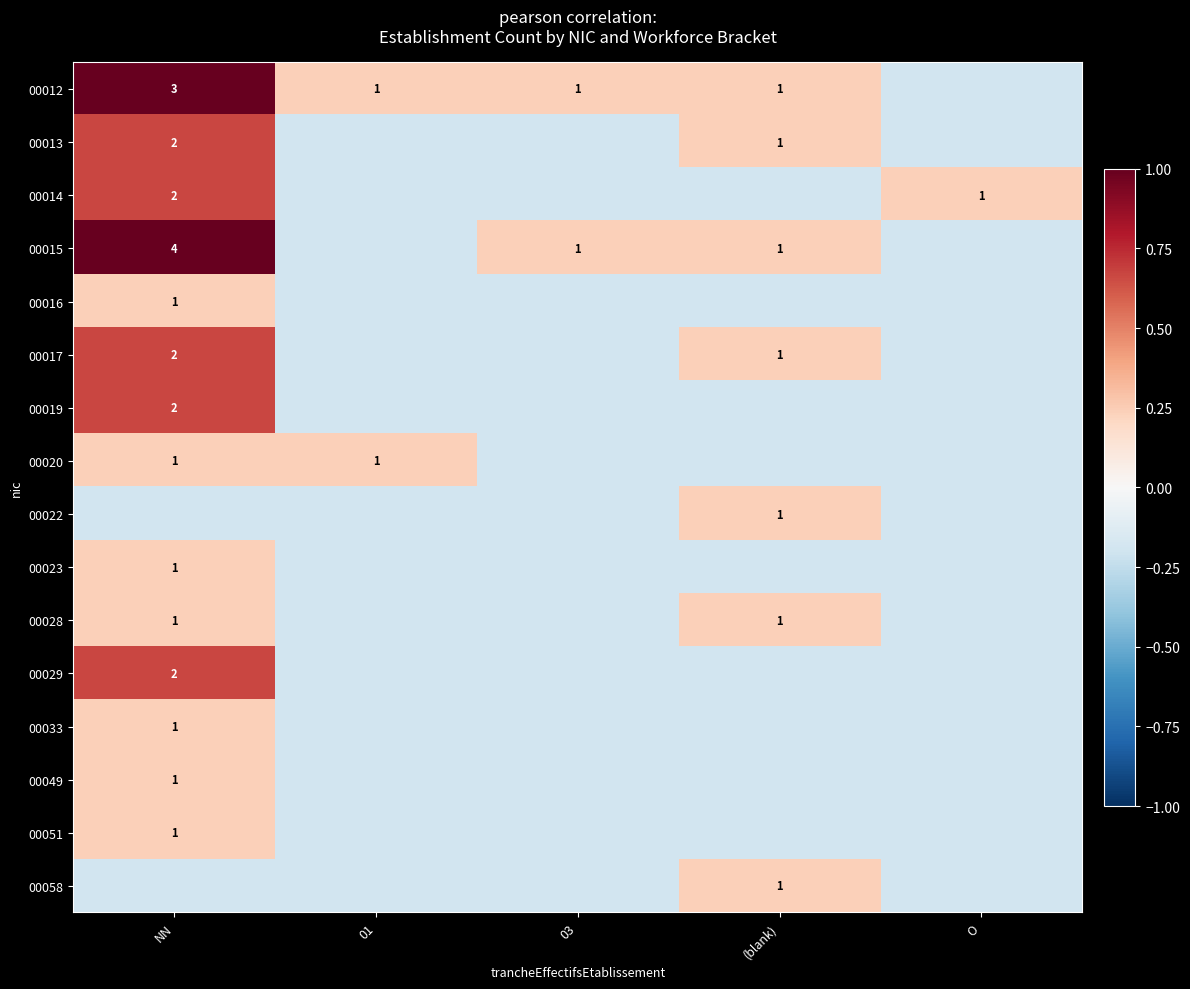

How many positive values does the 00051 series have?

1